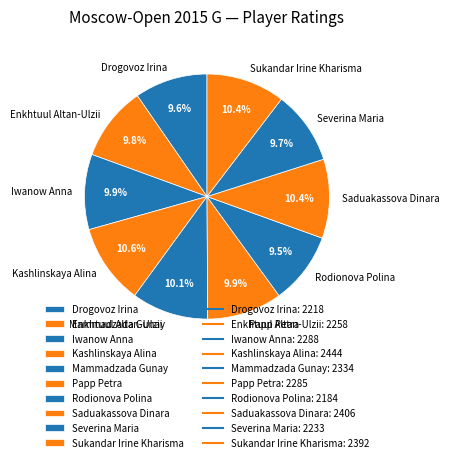

Approximately how many times larger is the value at Kashlinskaya Alina compared to Severina Maria?

1.1